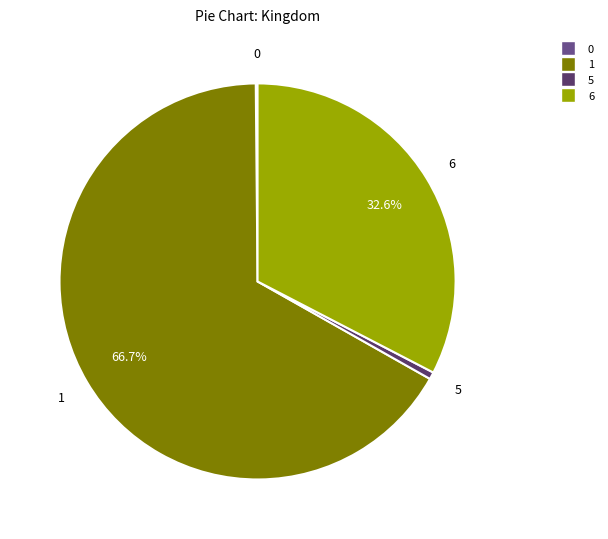

To the nearest percent, what portion does 5 represent?

1%